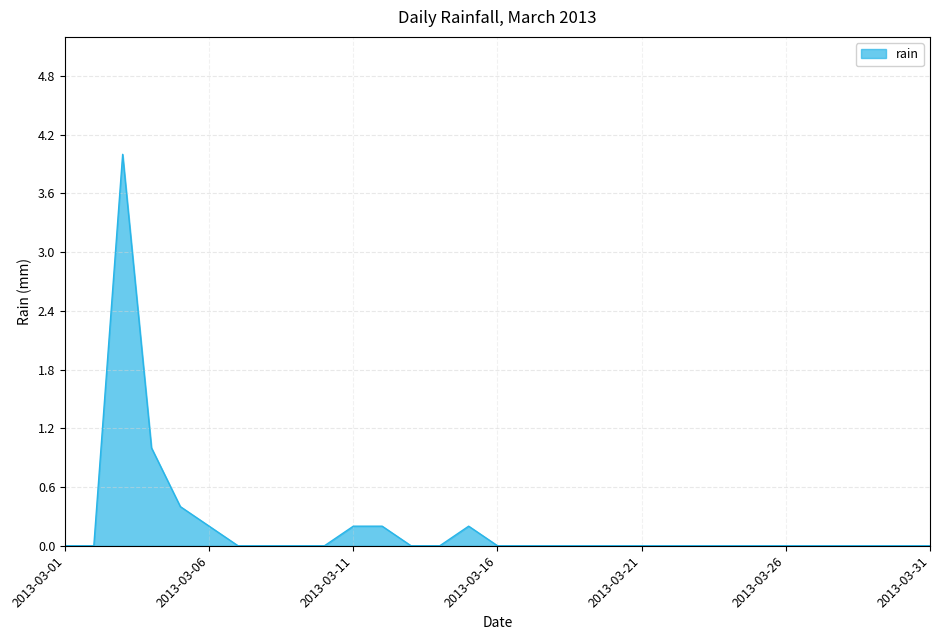

What is the greatest value displayed?

4.0